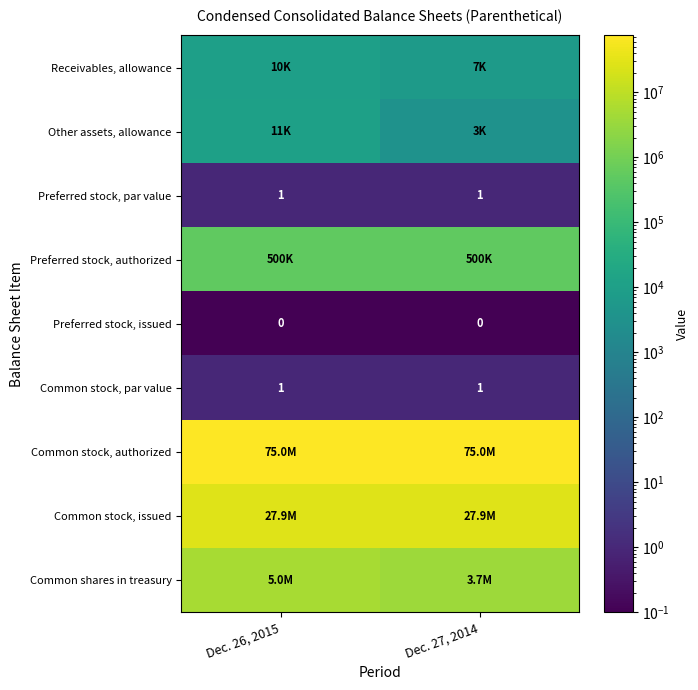

What is the total value across all series at Dec. 27, 2014?

107080705.1